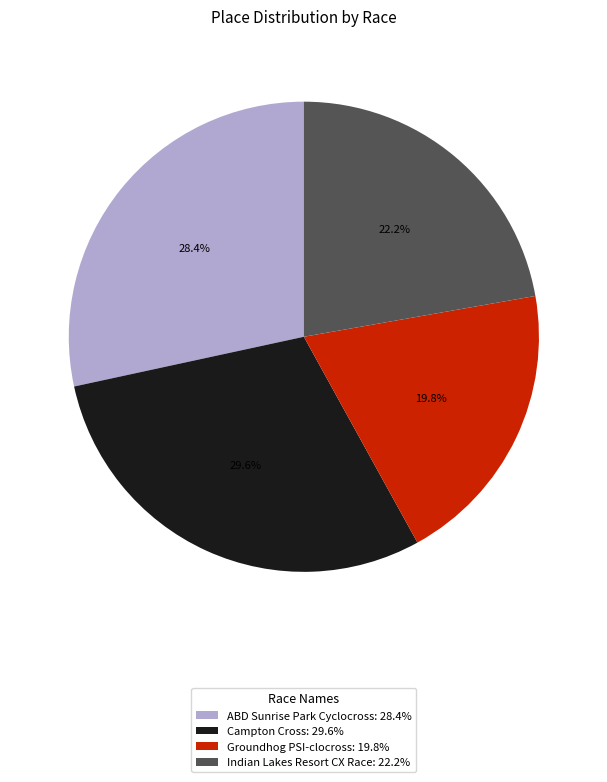

The ABD Sunrise Park Cyclocross slice represents 34% of the pie. True or false?

False